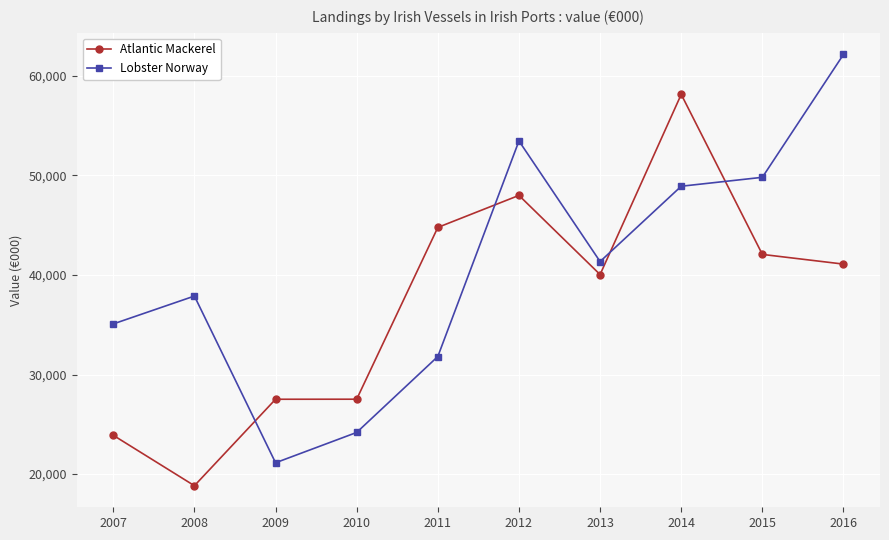

List the series in order of their peak value, lowest first.

Atlantic Mackerel, Lobster Norway